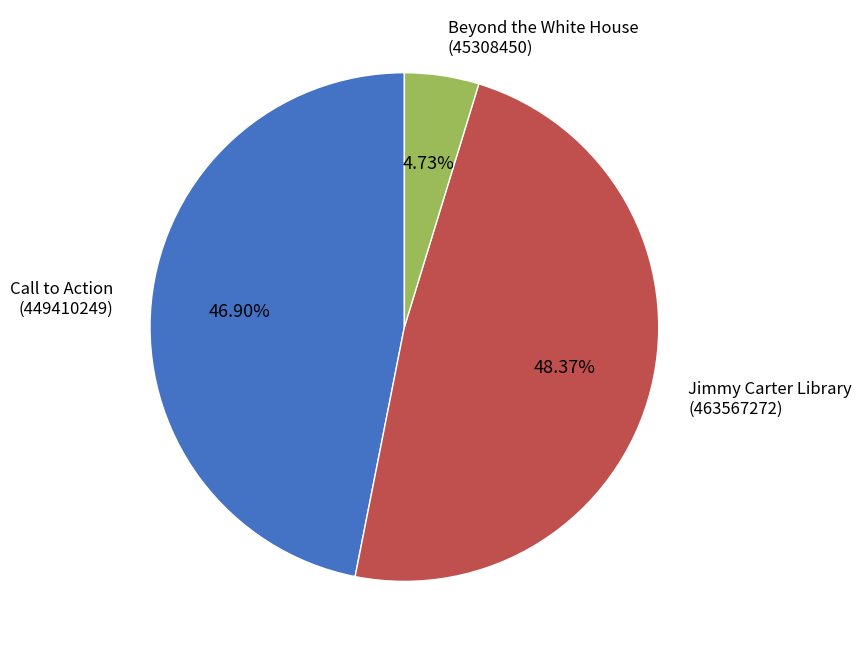

Count the number of slices in the pie.

3